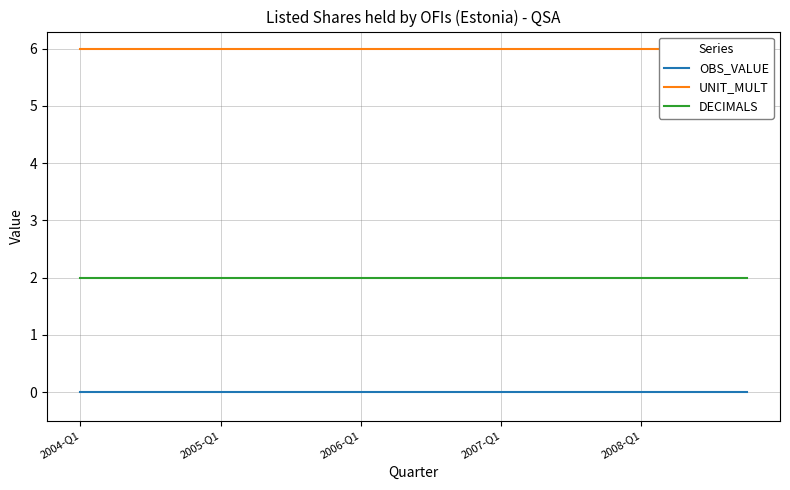

At which category is the sum across all series the highest?

2004-Q1